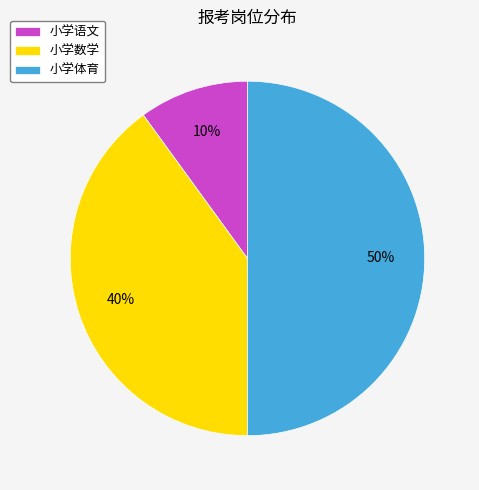

Is it true that 小学体育 is 50% of the pie?

True